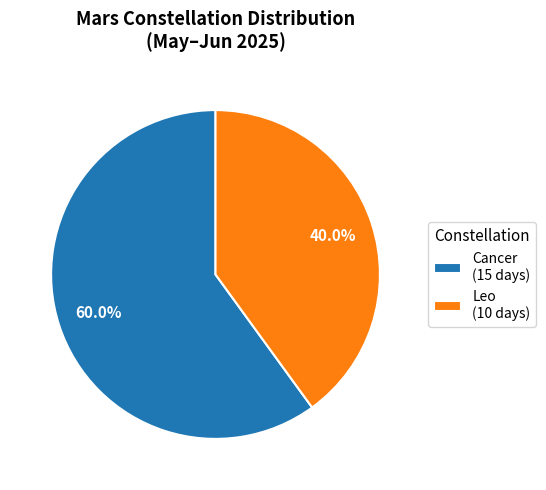

Combined, do Cancer and Leo account for over 50%?

Yes